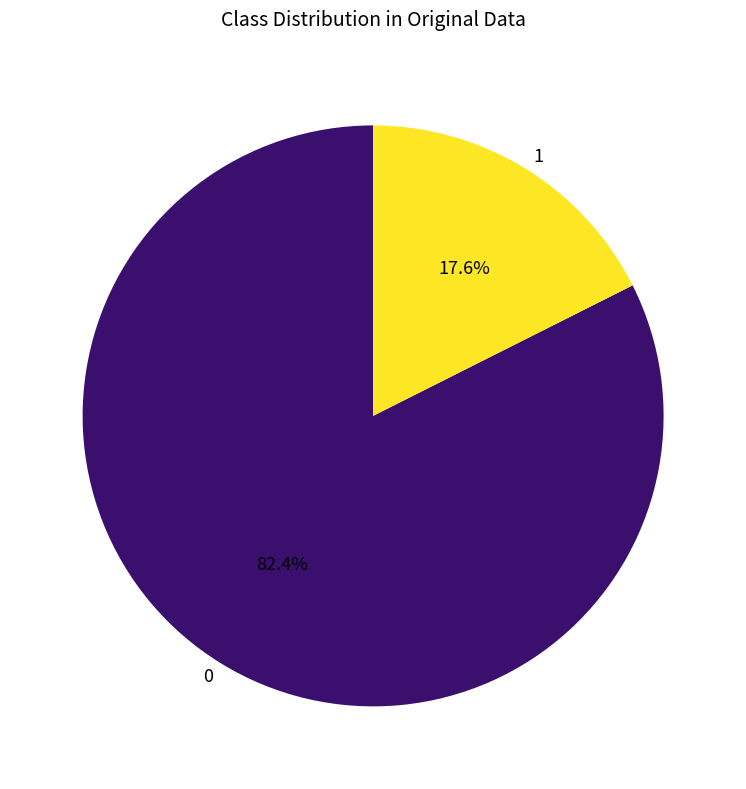

What is the largest slice in the pie chart?

0